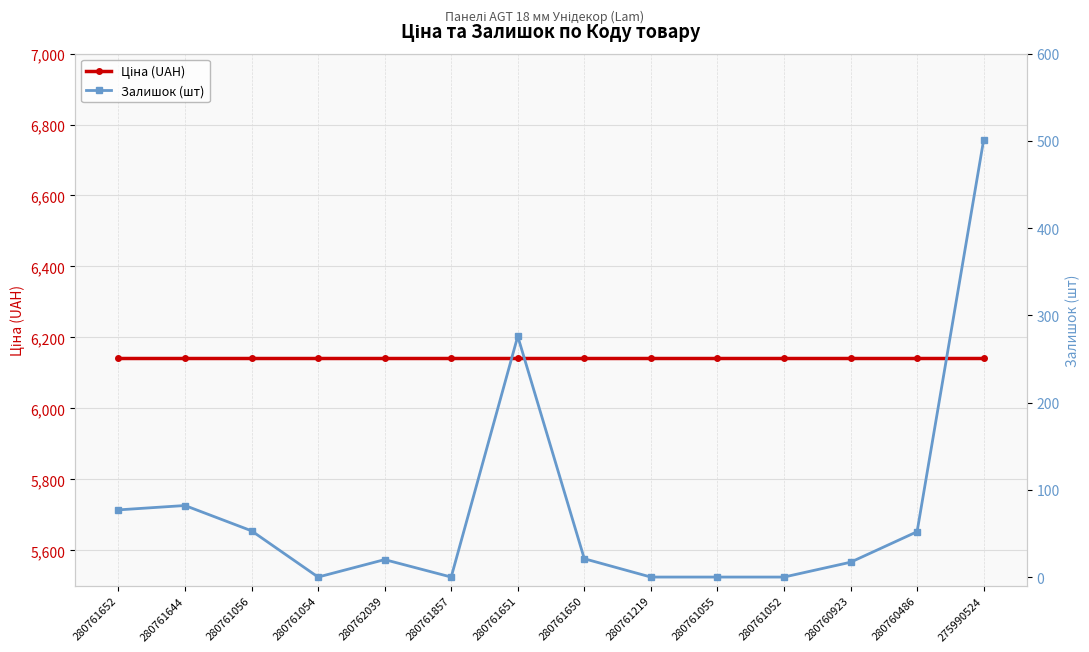

What is the label of the 9th point from the left?

280761219